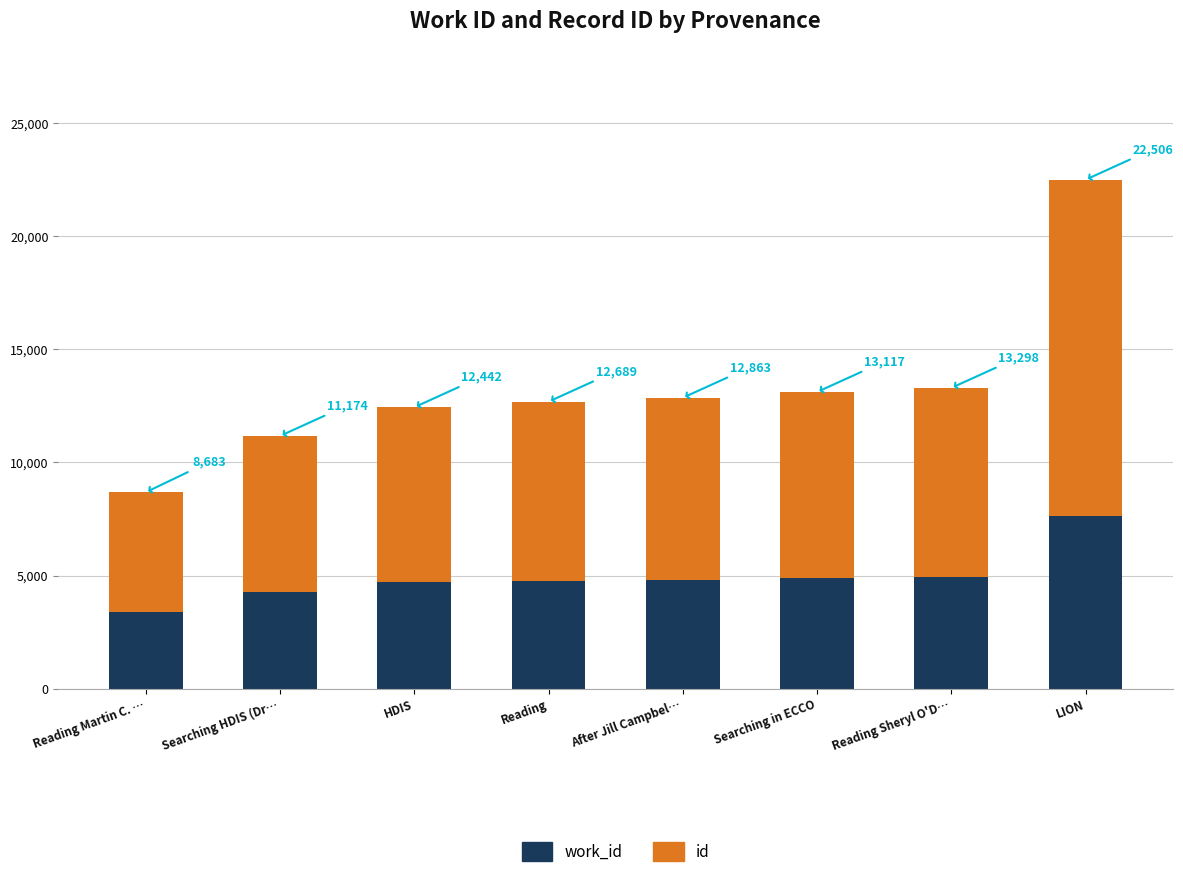

Where is id nearest to the value 10077?

Reading Sheryl O'D…